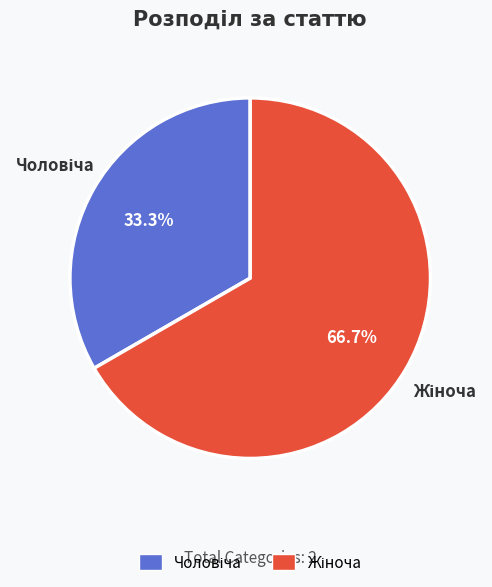

How many slices are in this pie chart?

2